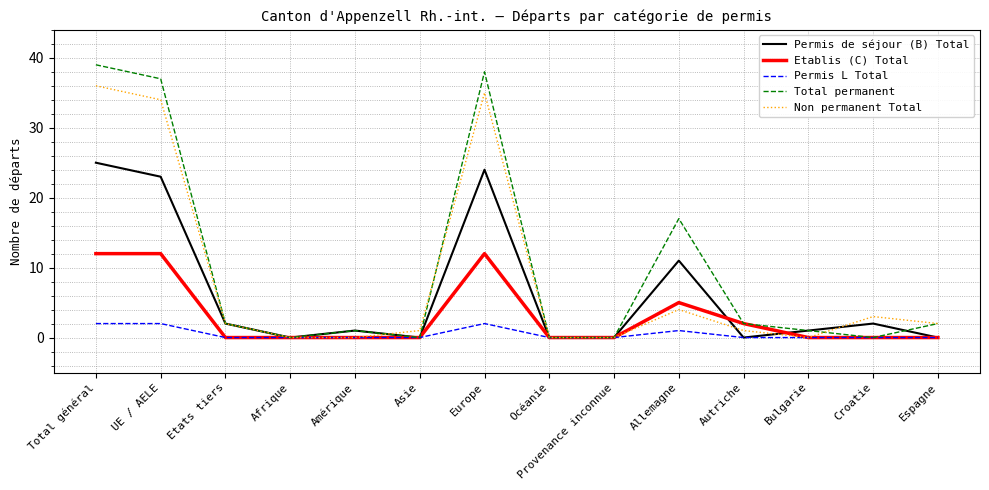

At how many categories does at least one series exceed 30?

3